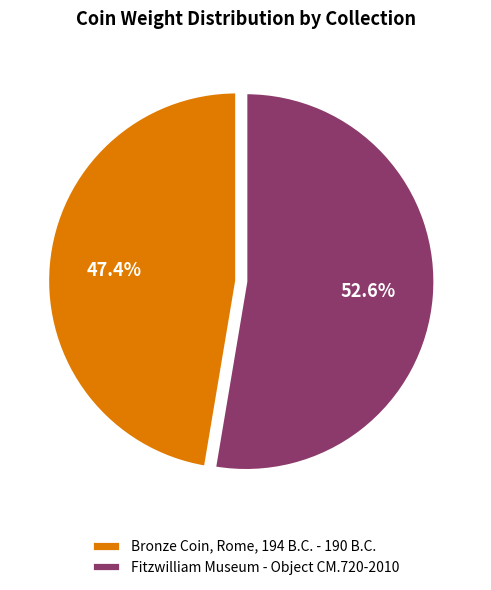

The Fitzwilliam Museum - Object CM.720-2010 slice represents 53% of the pie. True or false?

True